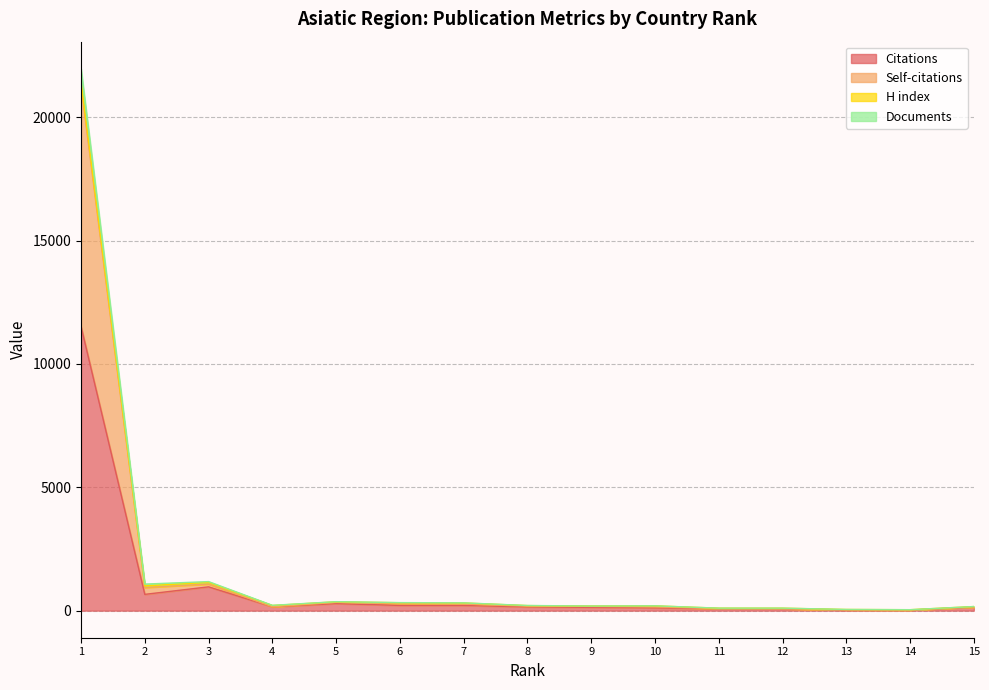

What is the maximum value for Citations?

11520